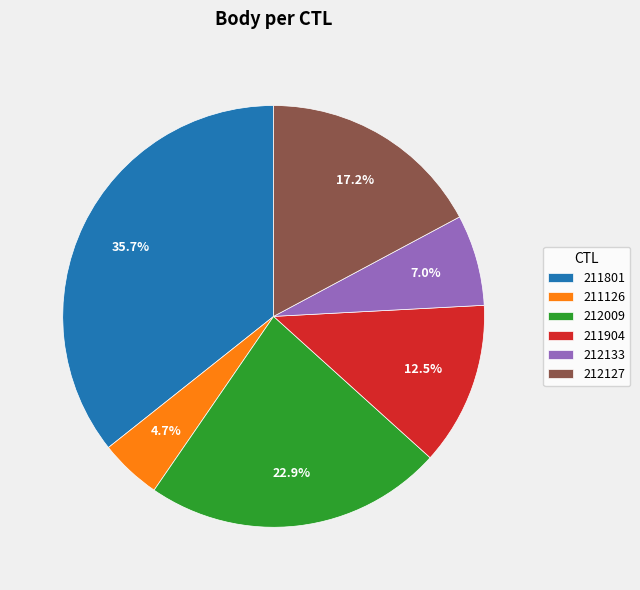

How many segments does this pie chart have?

6